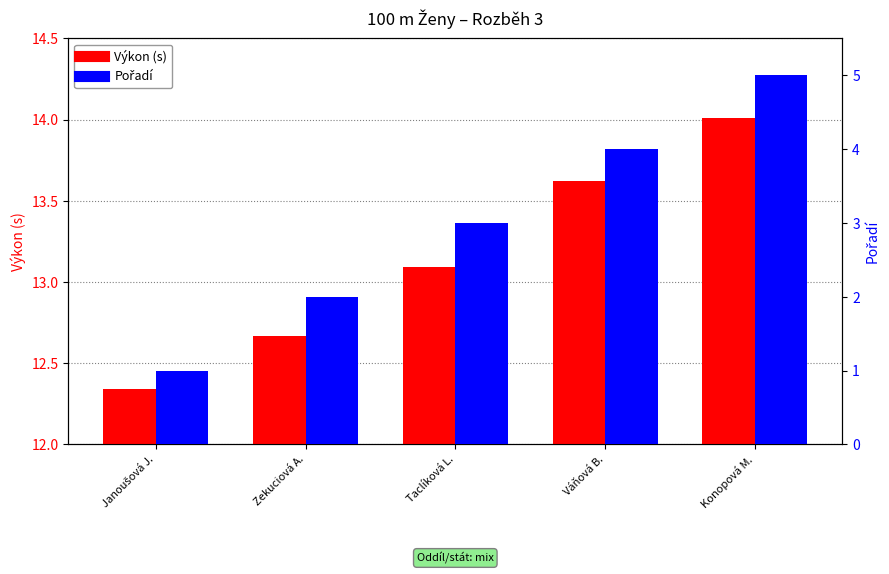

What is the sum of the Výkon (s) values at Zekuciová A. and Váňová B.?

26.3